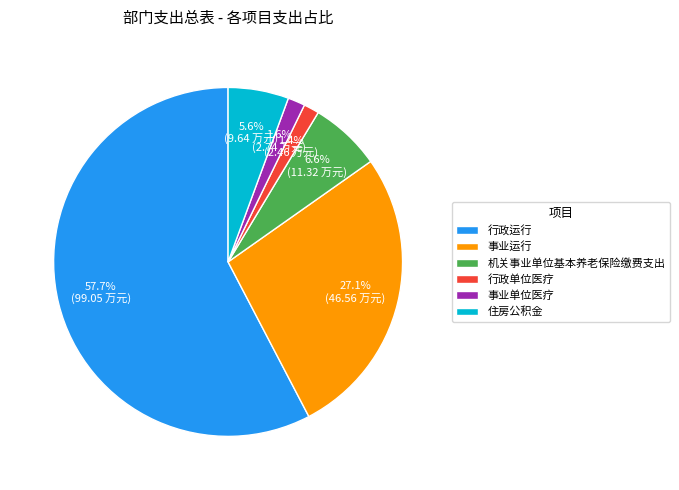

What is the largest slice in the pie chart?

行政运行